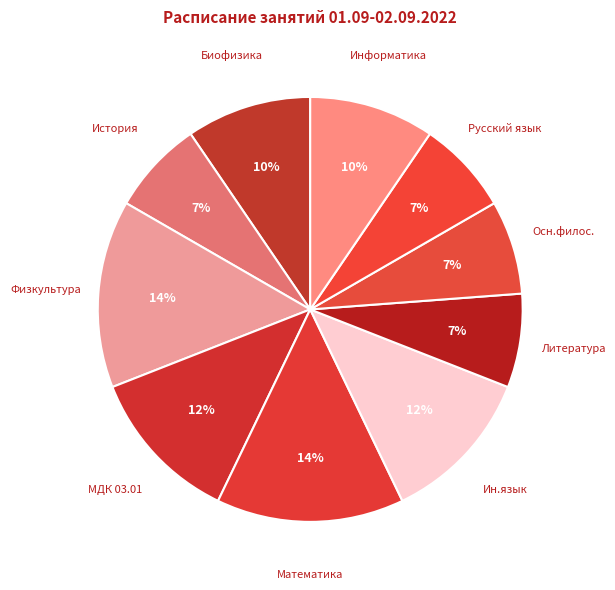

Is Информатика the majority of the pie?

No